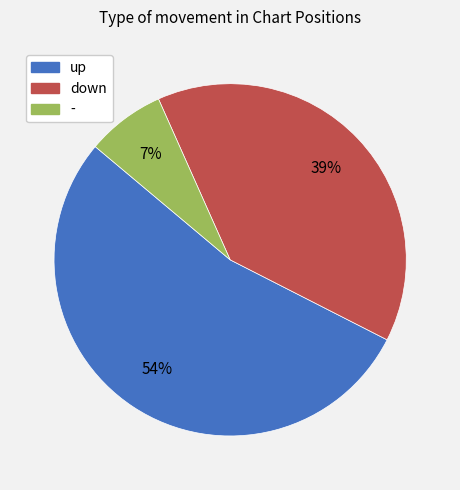

To the nearest percent, what portion does down represent?

39%